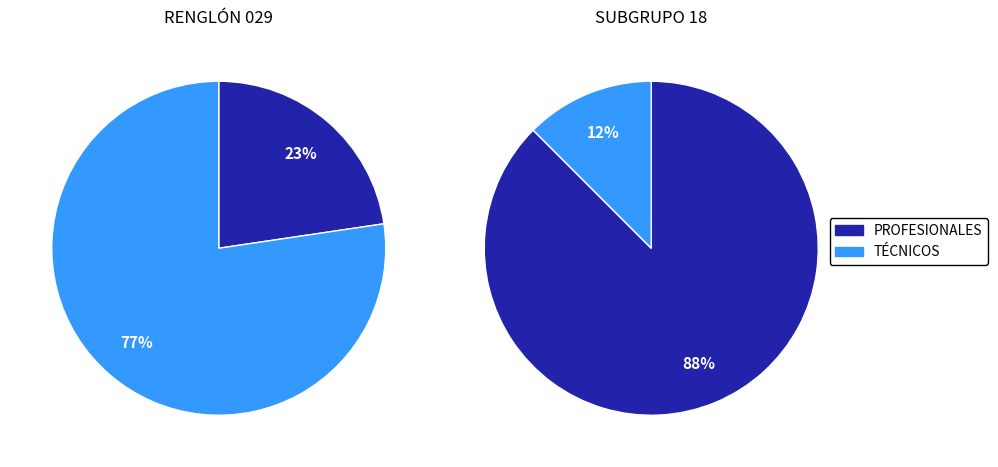

How many segments does this pie chart have?

2